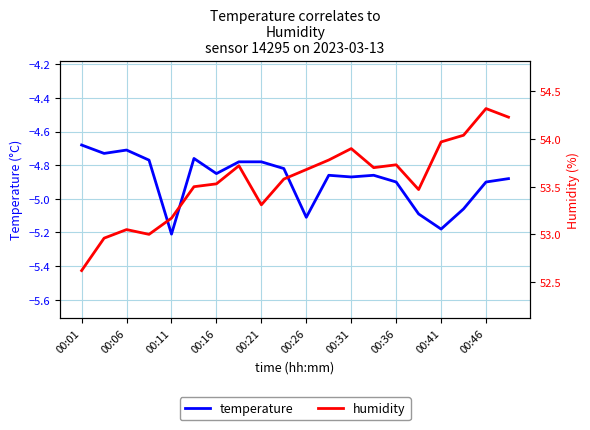

What is the sum of all temperature values?

-97.8